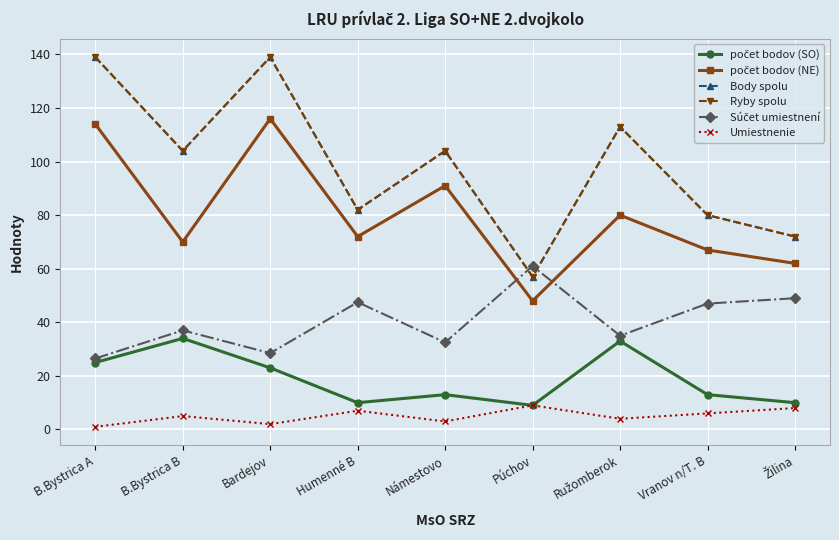

List the series in order of their peak value, lowest first.

Umiestnenie, počet bodov (SO), Súčet umiestnení, počet bodov (NE), Body spolu, Ryby spolu